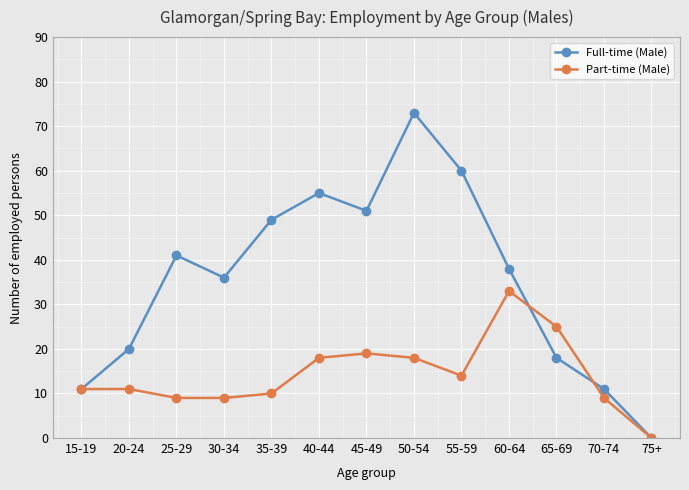

What is the difference between the Full-time (Male) values at 40-44 and 50-54?

18